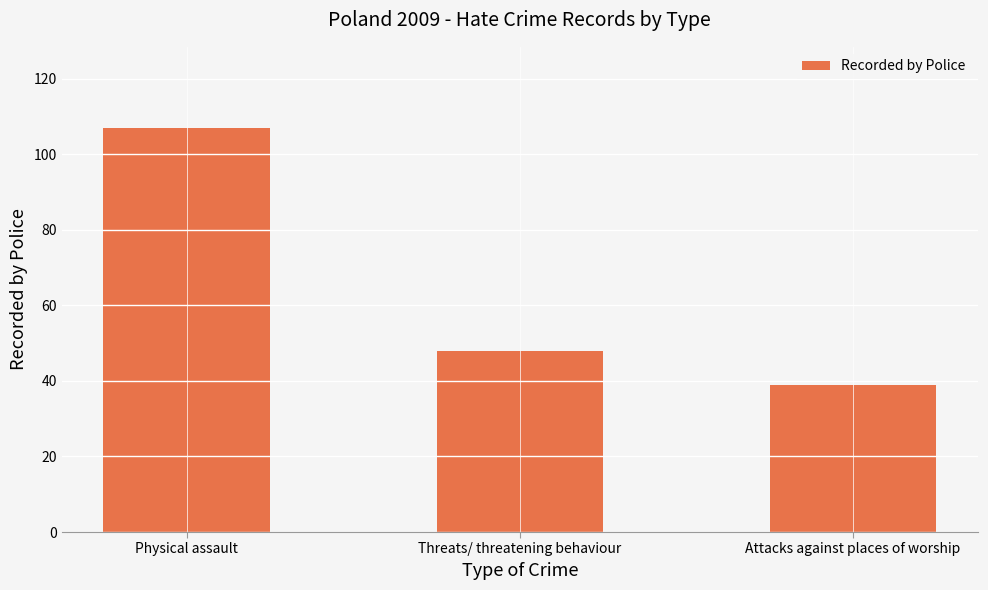

At which label is the value closest to 73?

Threats/ threatening behaviour